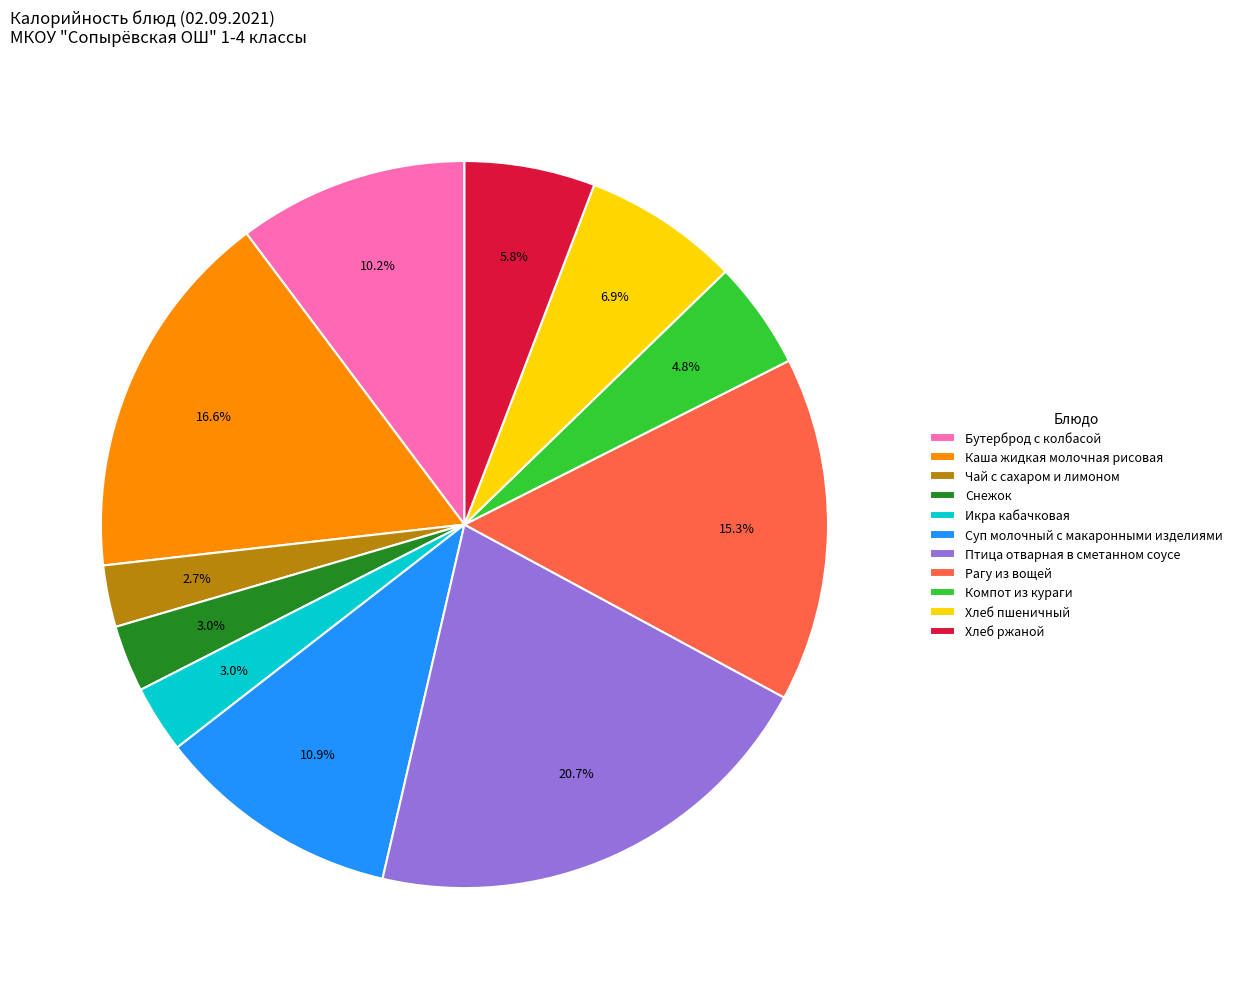

What portion of the pie excludes Чай с сахаром и лимоном?

97.3%